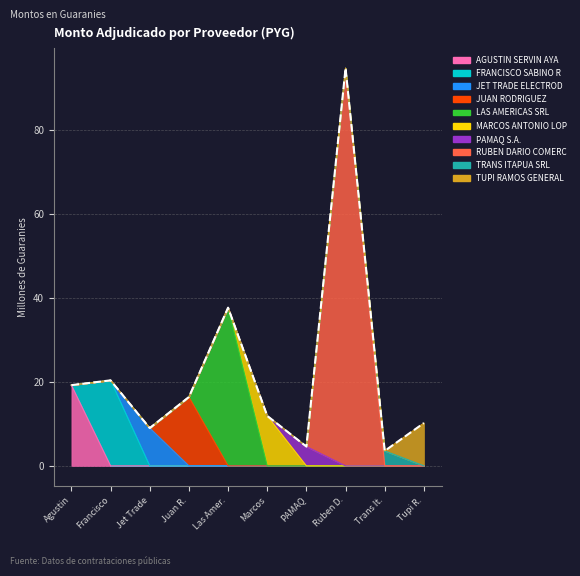

True or false: the data has more than 0 interior local peaks.

True